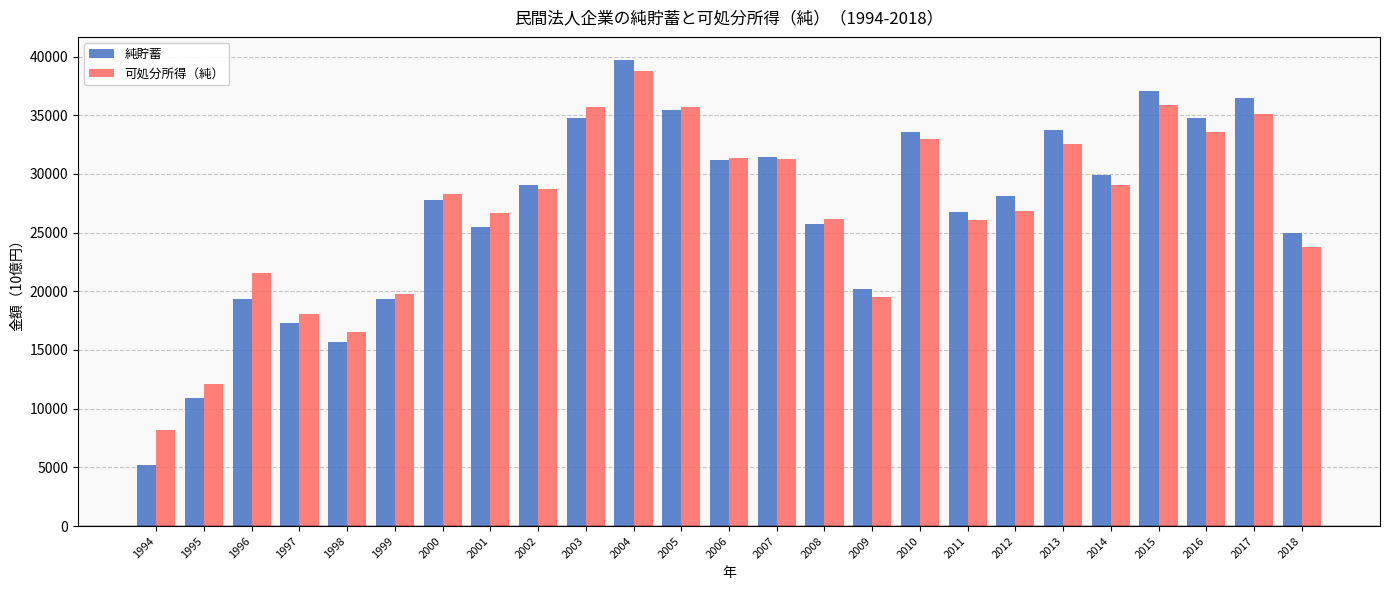

Which series has the largest range (max minus min)?

純貯蓄